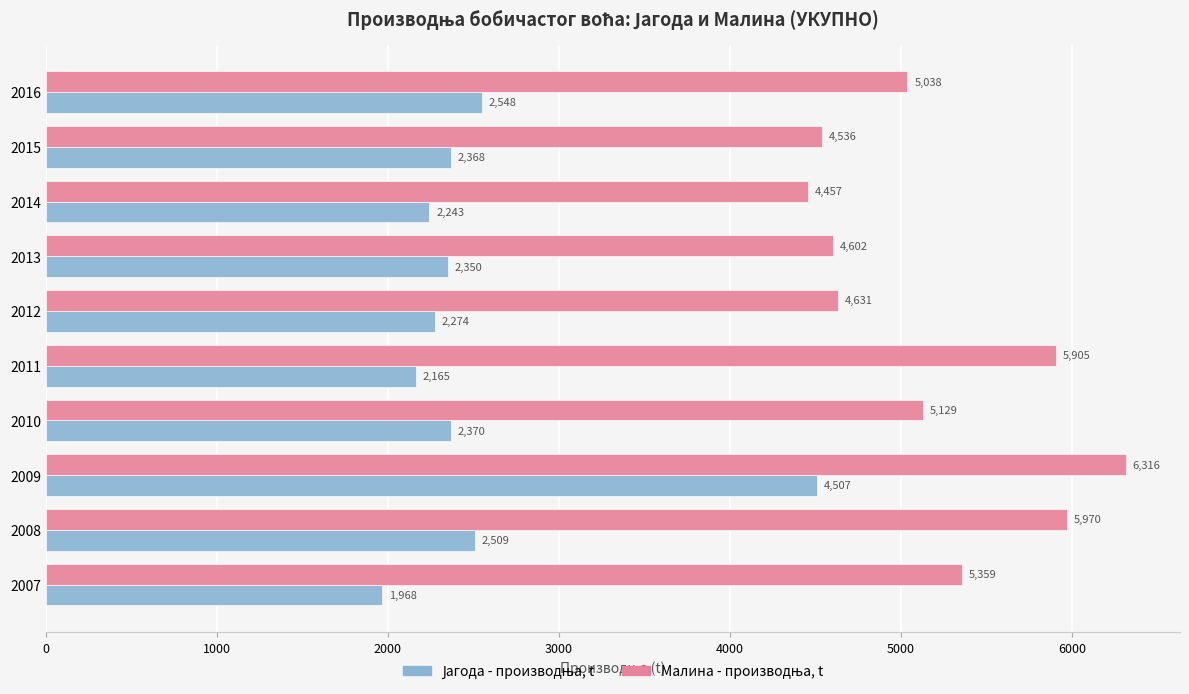

What is the spread (max minus min) of values at 2007?

3391